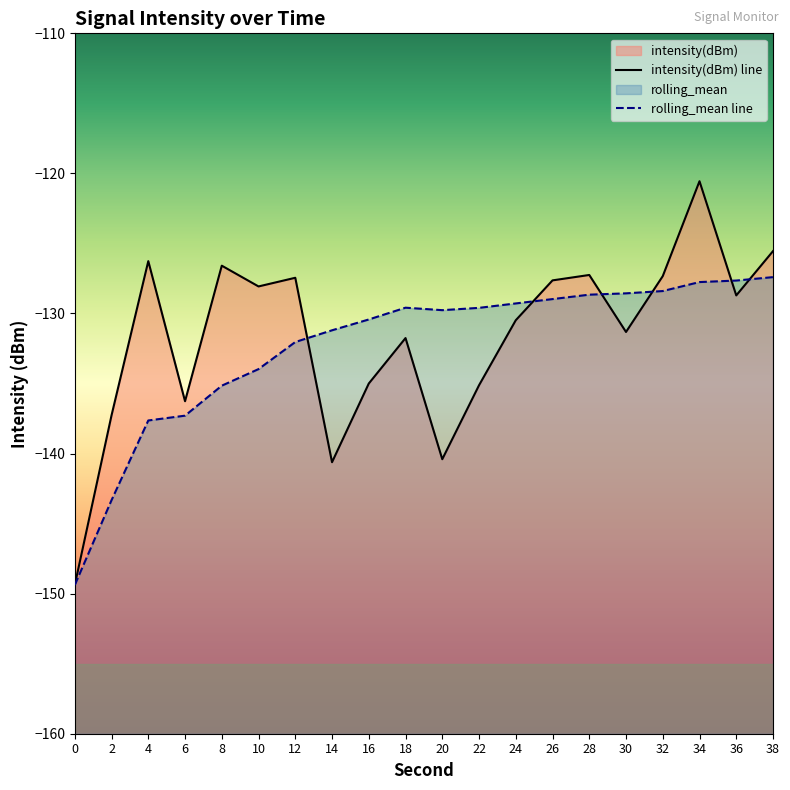

True or false: intensity(dBm) has a value of -140.4 at 20.

True